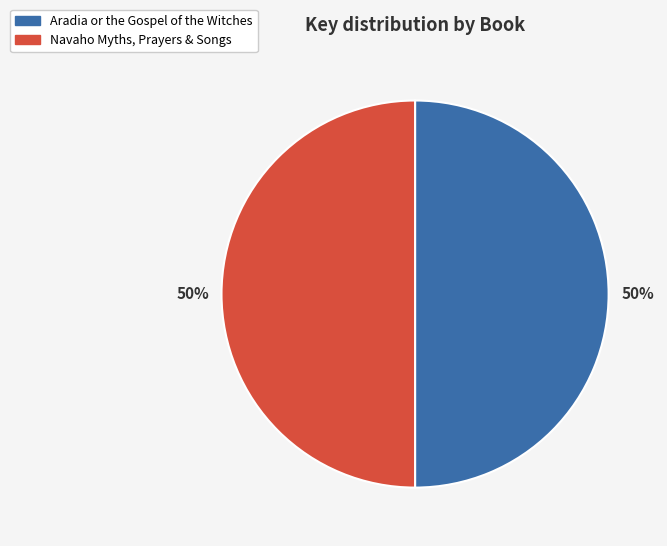

Do Navaho Myths, Prayers & Songs and Aradia or the Gospel of the Witches together represent more than half of the pie?

Yes